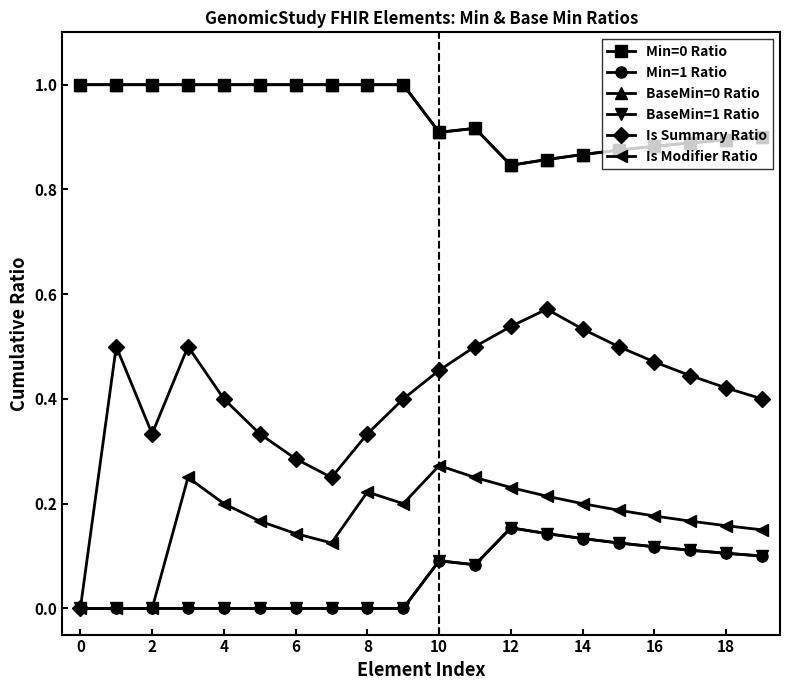

How many lines are shown in the chart?

6